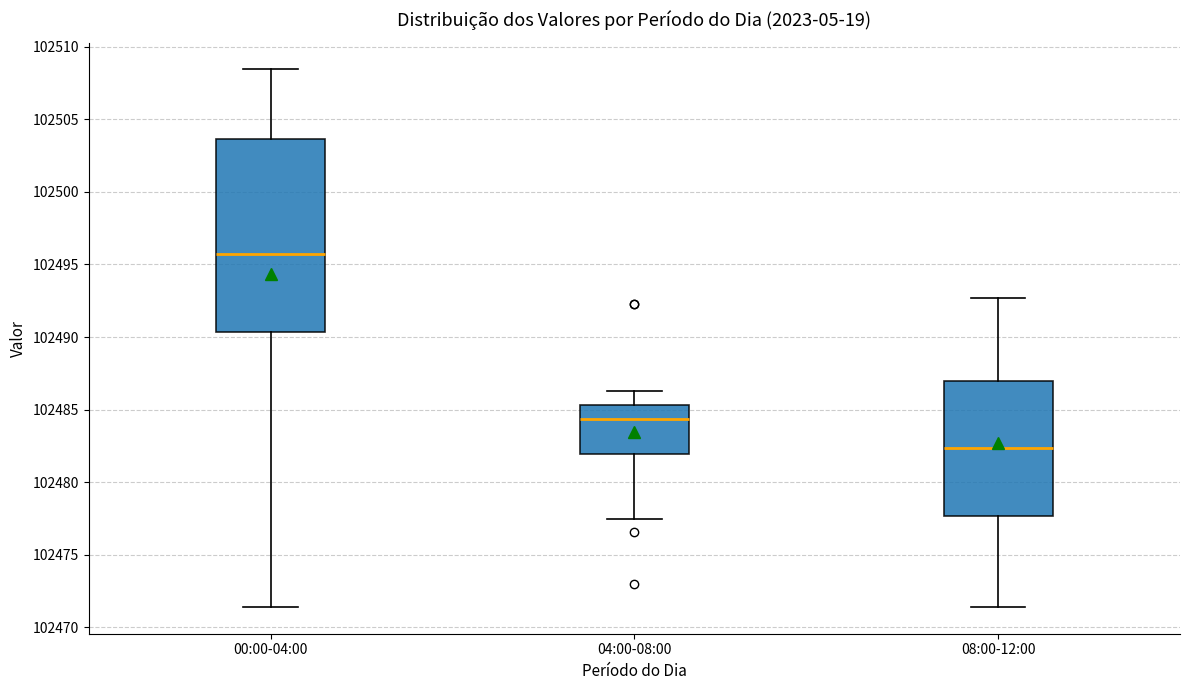

Where is the upper edge of the box for 00:00-04:00 on the y-axis? The values are not printed on the chart, so give them approximately, as read against the axis.

102503.5